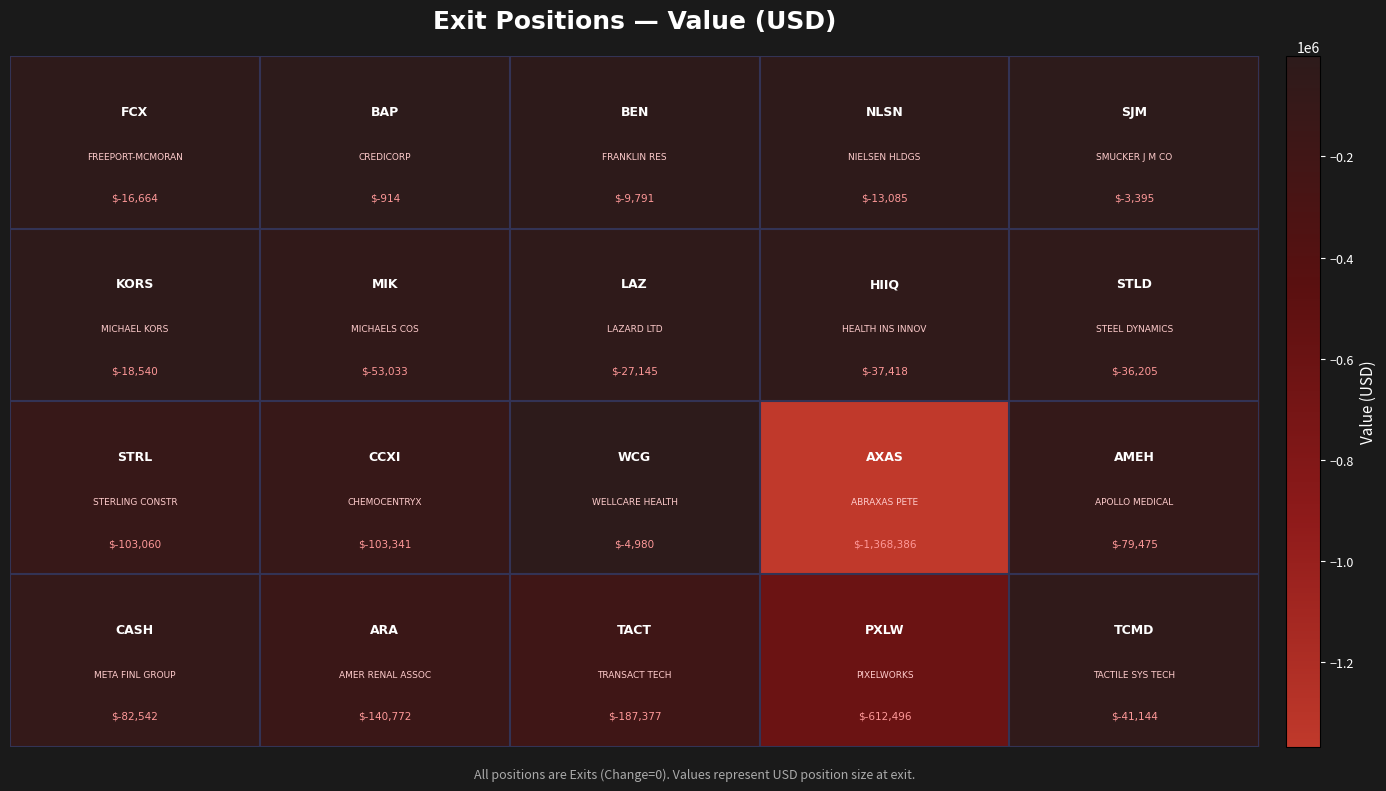

What is the smallest value displayed?

-1368386